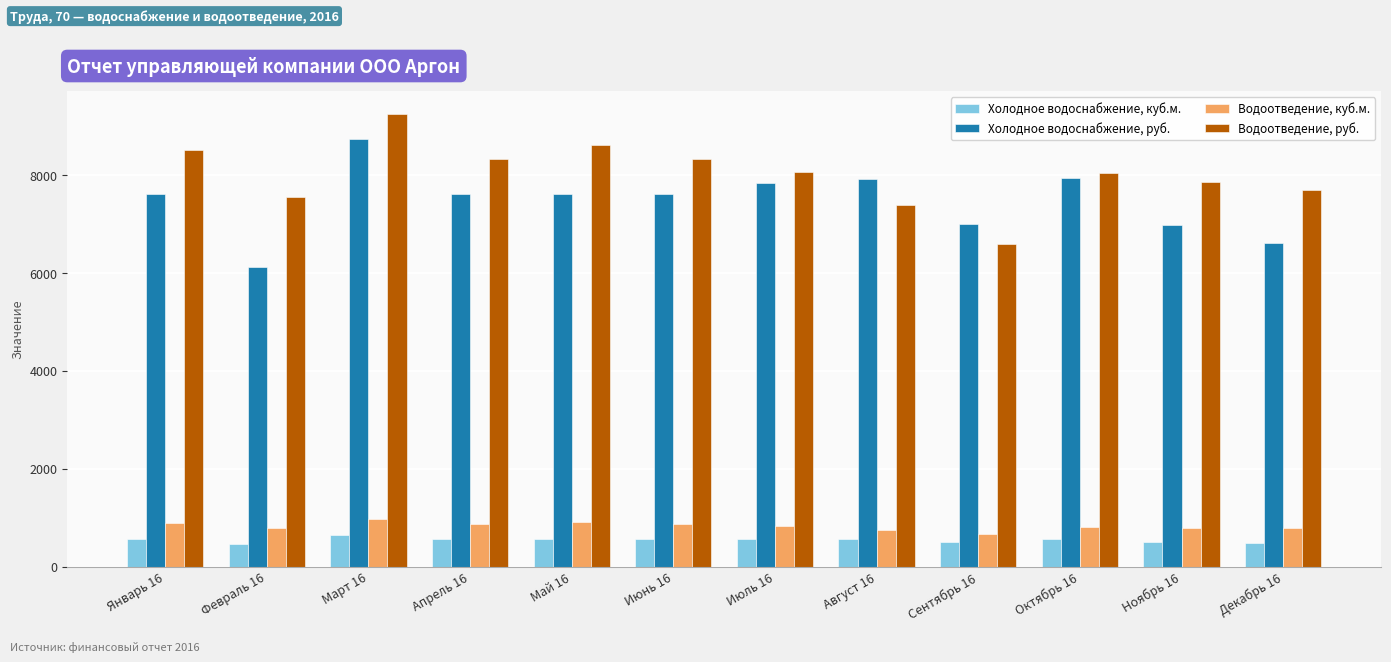

How many groups of bars are there?

12